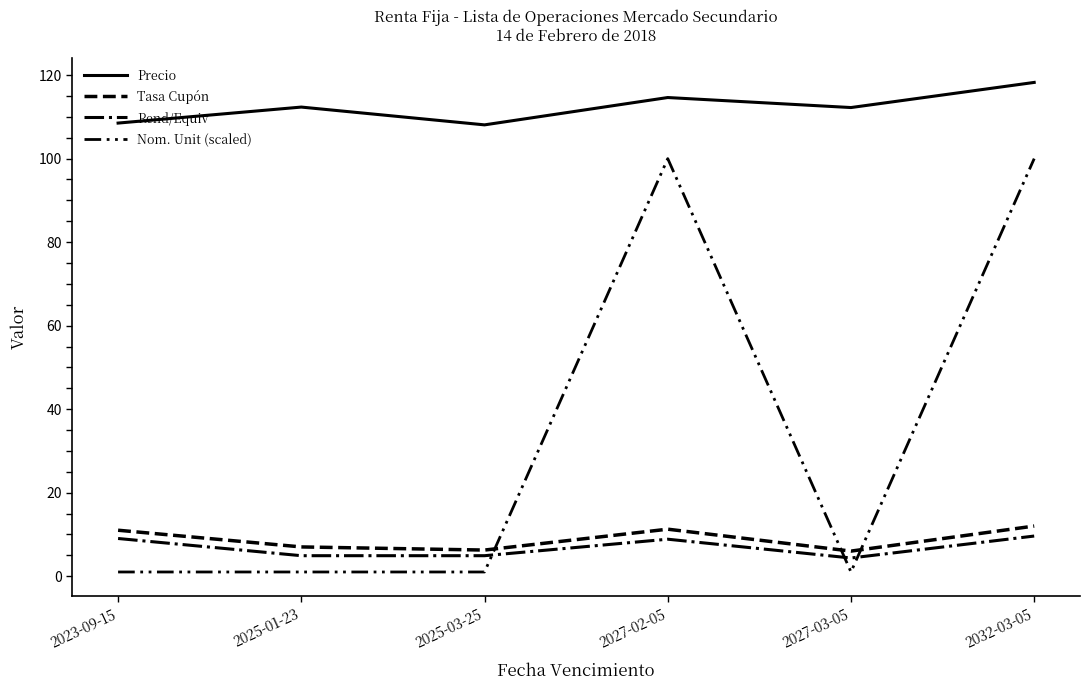

What is the minimum value for Nom. Unit (scaled)?

1.0